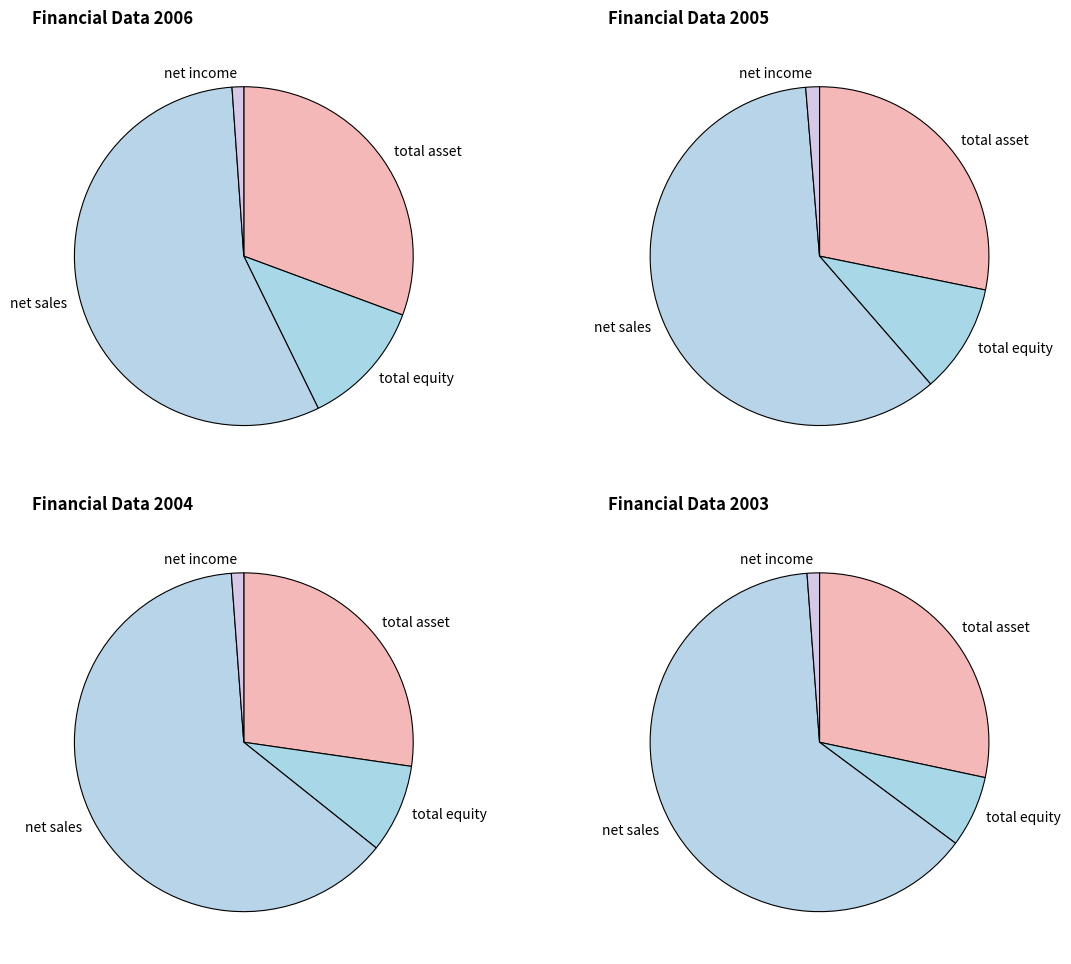

Combined, do total asset and net income account for over 50%?

No